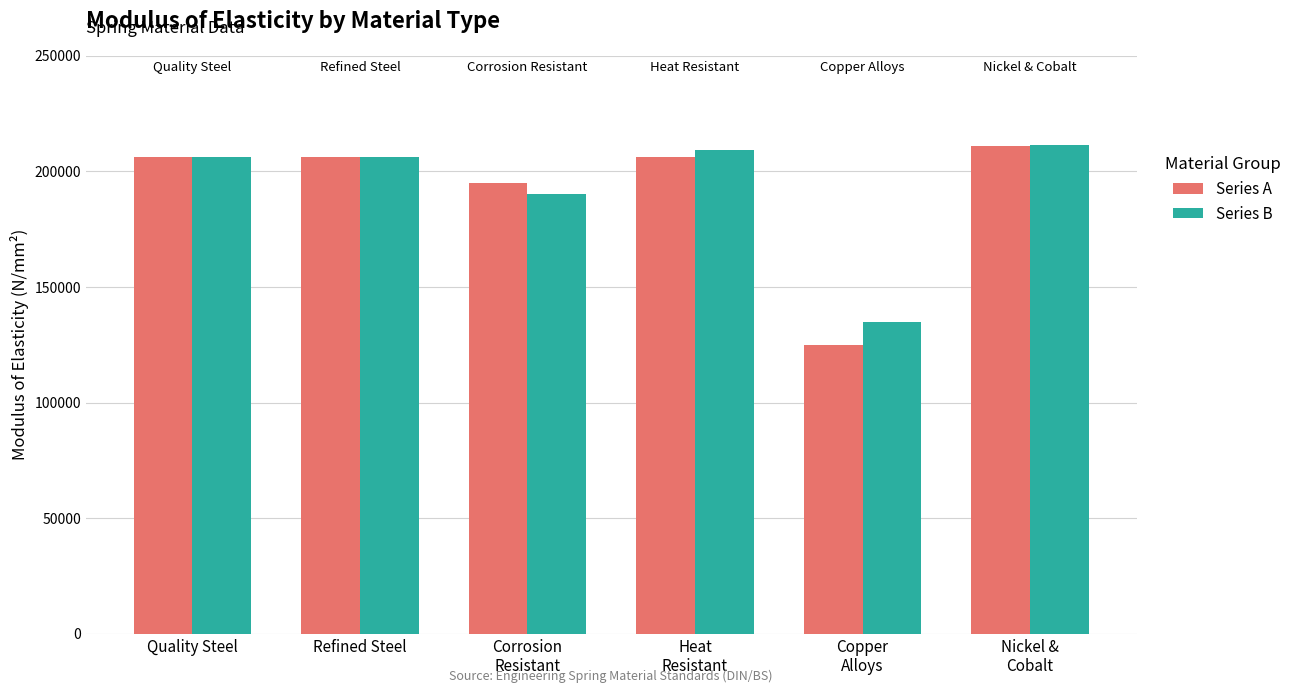

True or false: Series A has a value of 206000 at Refined Steel.

True